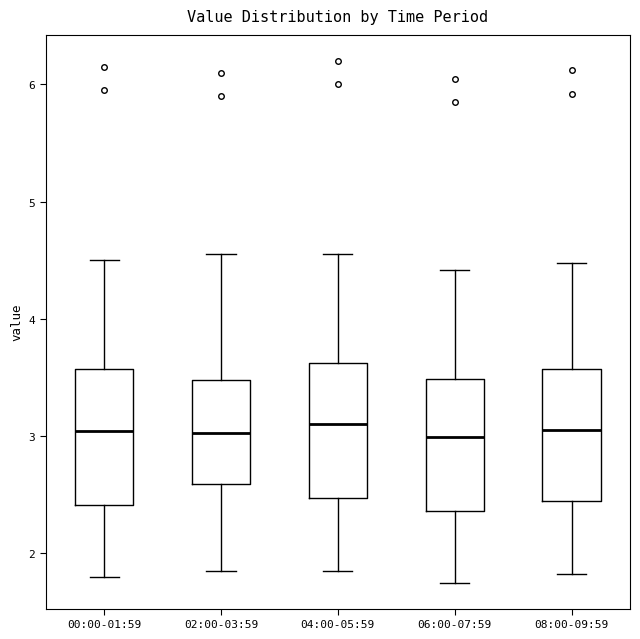

Reading left to right, read every box against the y-axis: the position of its median line, the range the box covers, and the ends of its whiskers. The values are not printed on the chart, so give them approximately, as read against the axis.

00:00-01:59: median 3.0, box 2.4 to 3.6, whiskers 1.8 to 4.5
02:00-03:59: median 3.0, box 2.6 to 3.5, whiskers 1.9 to 4.6
04:00-05:59: median 3.1, box 2.5 to 3.6, whiskers 1.9 to 4.6
06:00-07:59: median 3.0, box 2.4 to 3.5, whiskers 1.8 to 4.4
08:00-09:59: median 3.1, box 2.4 to 3.6, whiskers 1.8 to 4.5